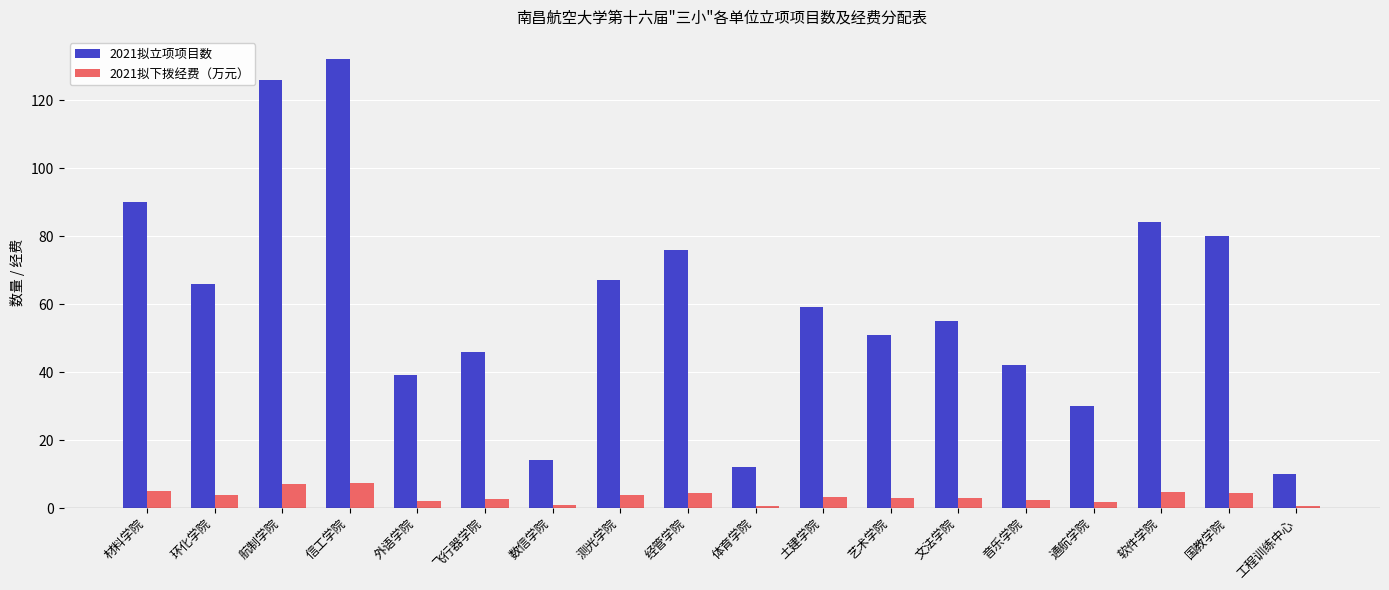

What is the label of the 16th bar from the left?

软件学院